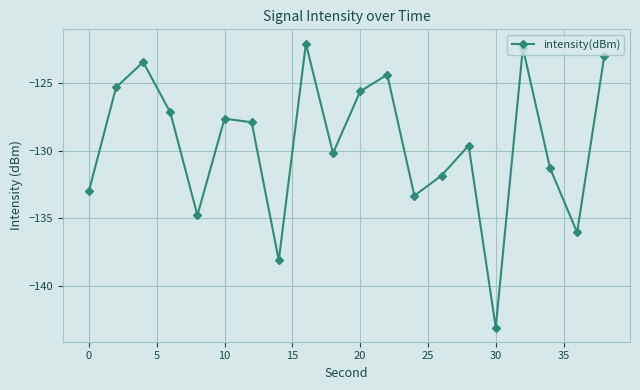

Does the chart display data point markers on the line(s)?

Yes